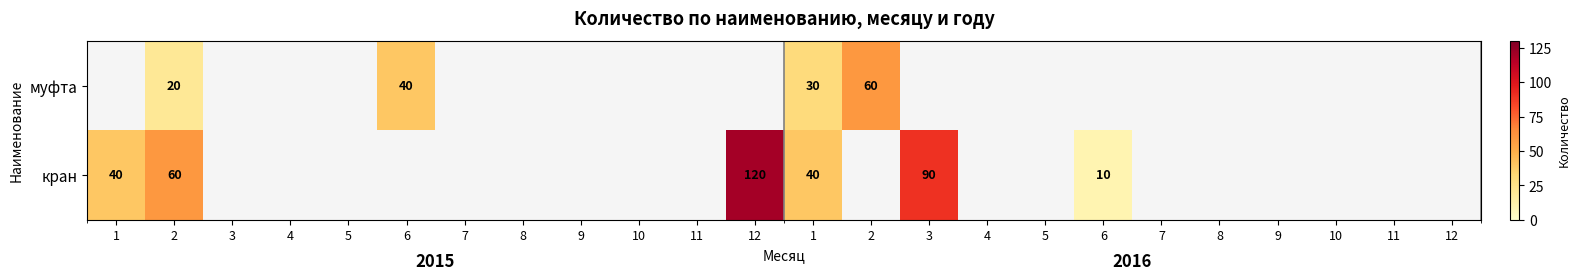

Read the кран value at 3.

90.0